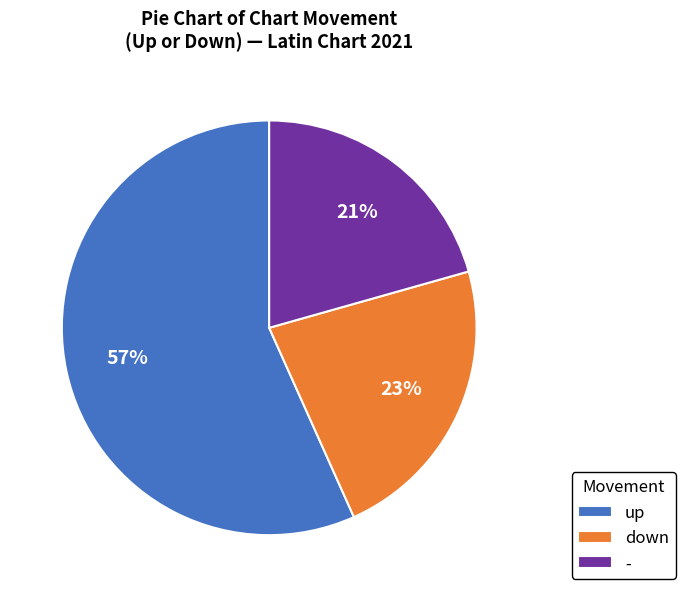

Is it true that up is 69% of the pie?

False